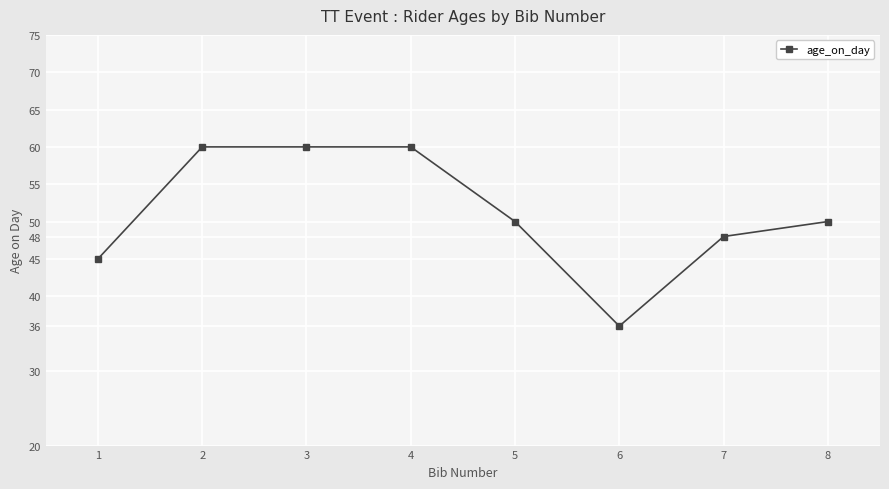

Is it true that the value at 2 is 19?

False